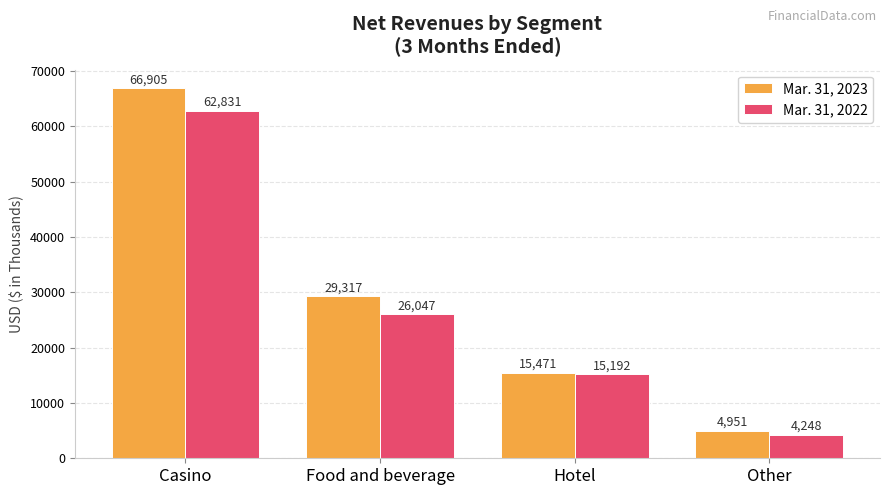

How many bars are there in each group?

2